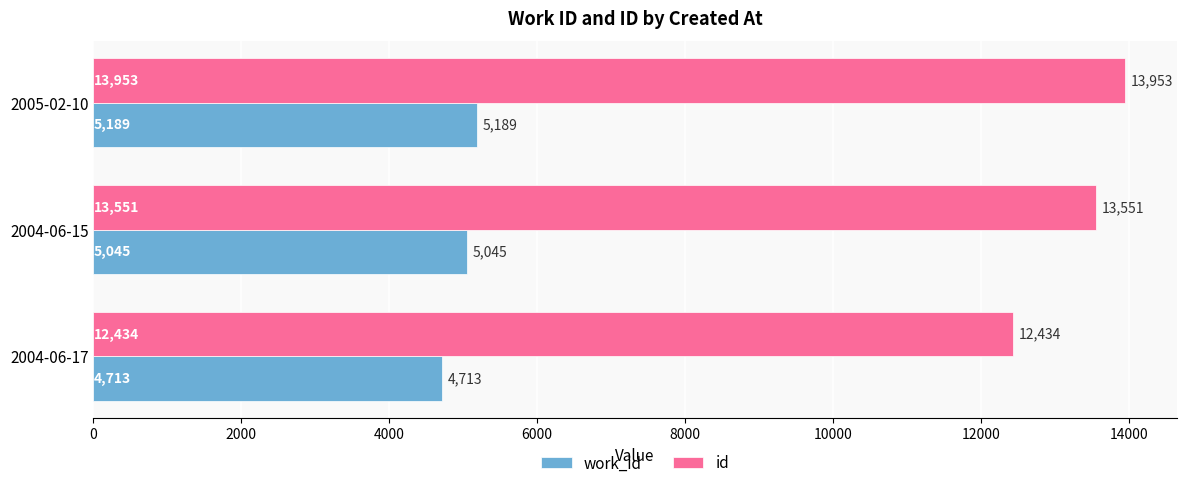

How many values in the work_id series are below 5045?

1